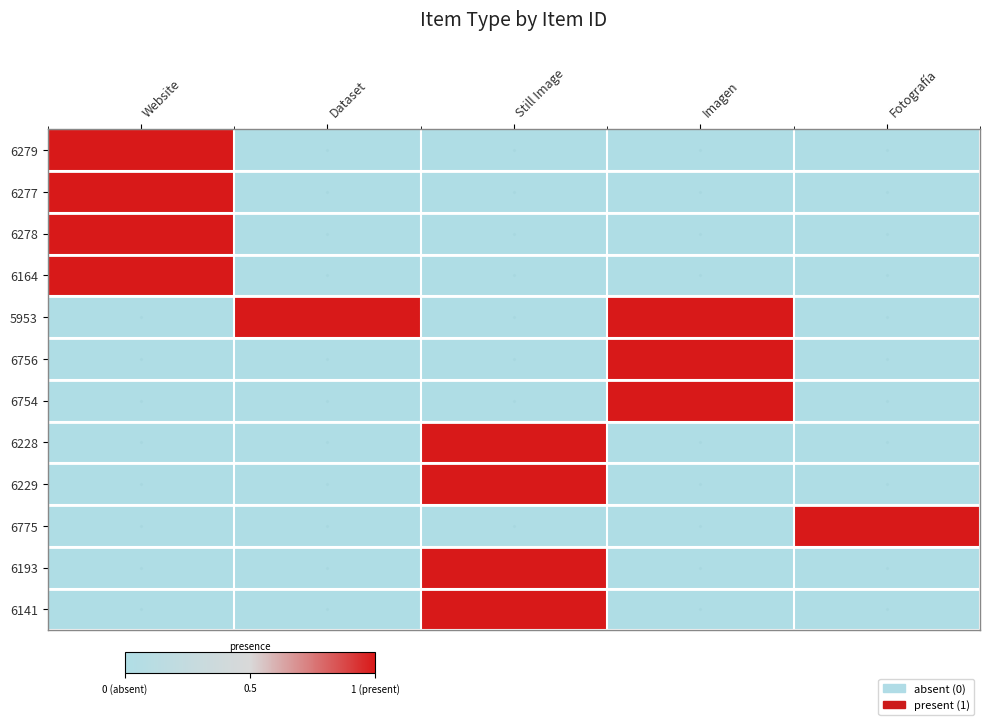

What is the total value across all series at Still Image?

4